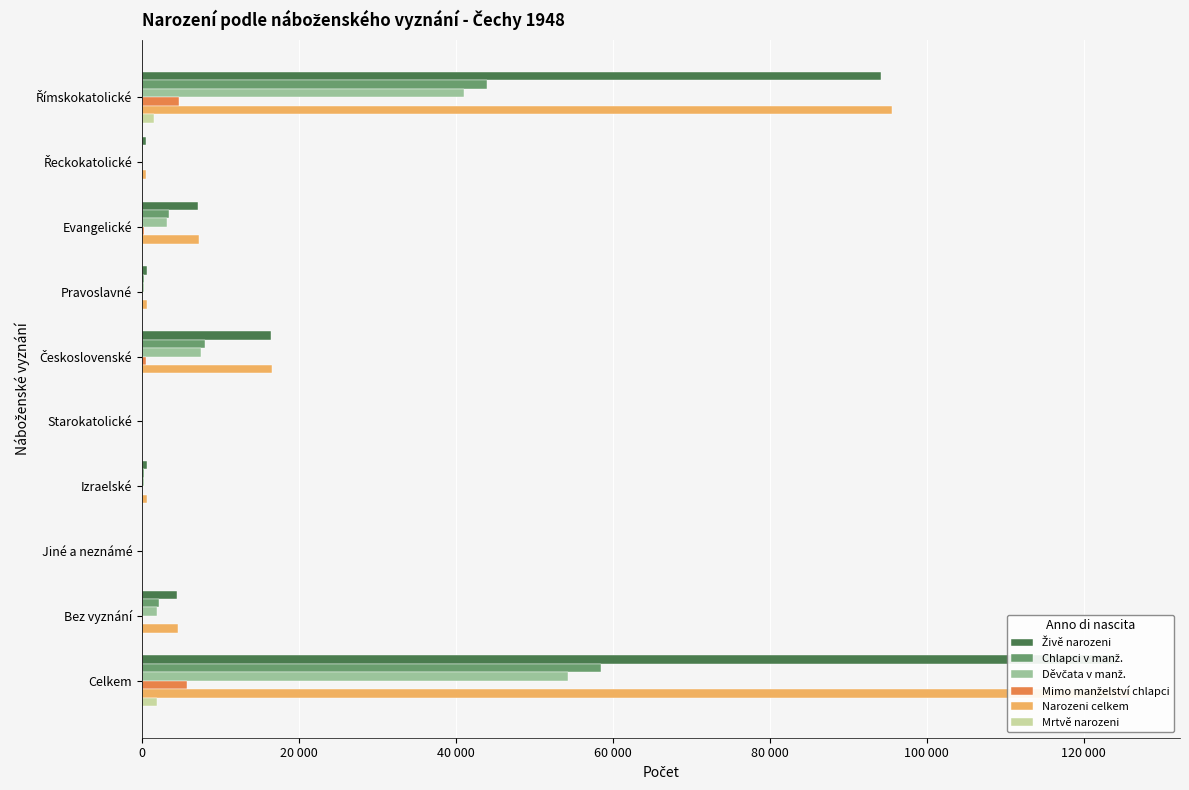

At which label does Živě narozeni reach its peak?

Celkem